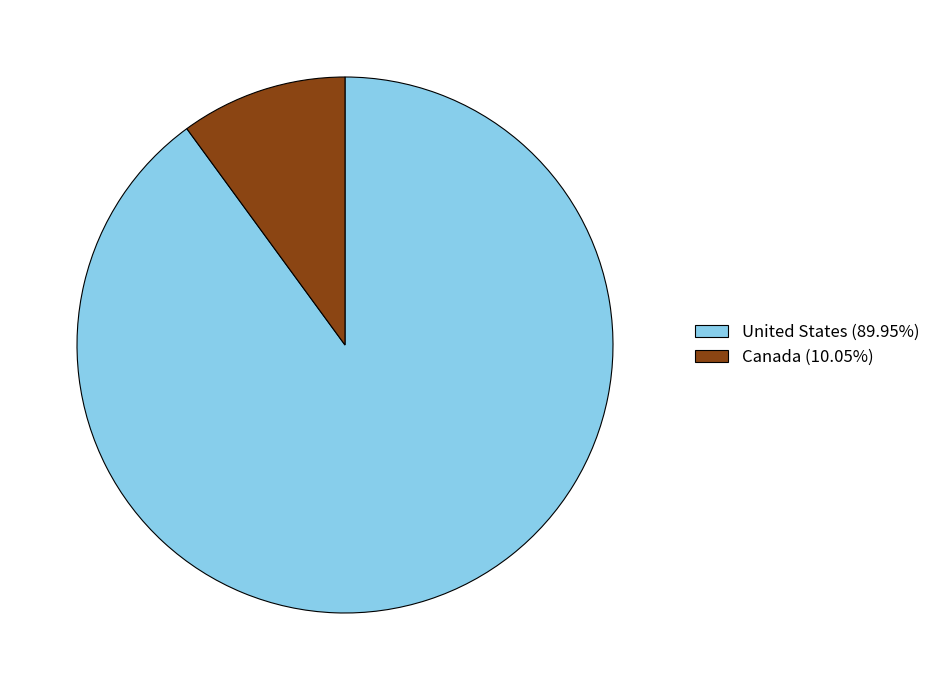

How many segments does this pie chart have?

2